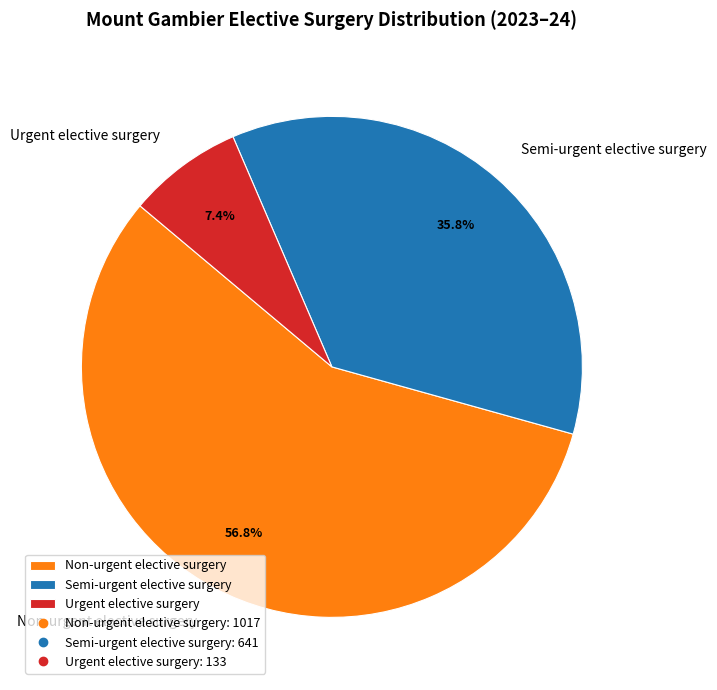

Which category has the biggest portion of the pie?

Non-urgent elective surgery